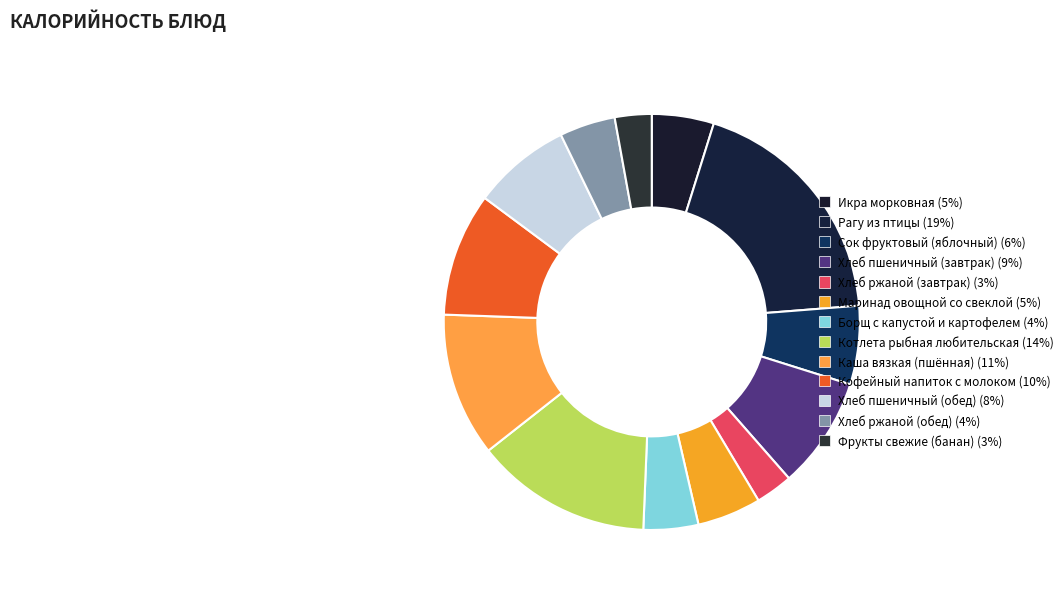

Rank the categories by value from highest to lowest.

Рагу из птицы, Котлета рыбная любительская, Каша вязкая (пшённая), Кофейный напиток с молоком, Хлеб пшеничный (завтрак), Хлеб пшеничный (обед), Сок фруктовый (яблочный), Маринад овощной со свеклой, Икра морковная, Хлеб ржаной (обед), Борщ с капустой и картофелем, Хлеб ржаной (завтрак), Фрукты свежие (банан)